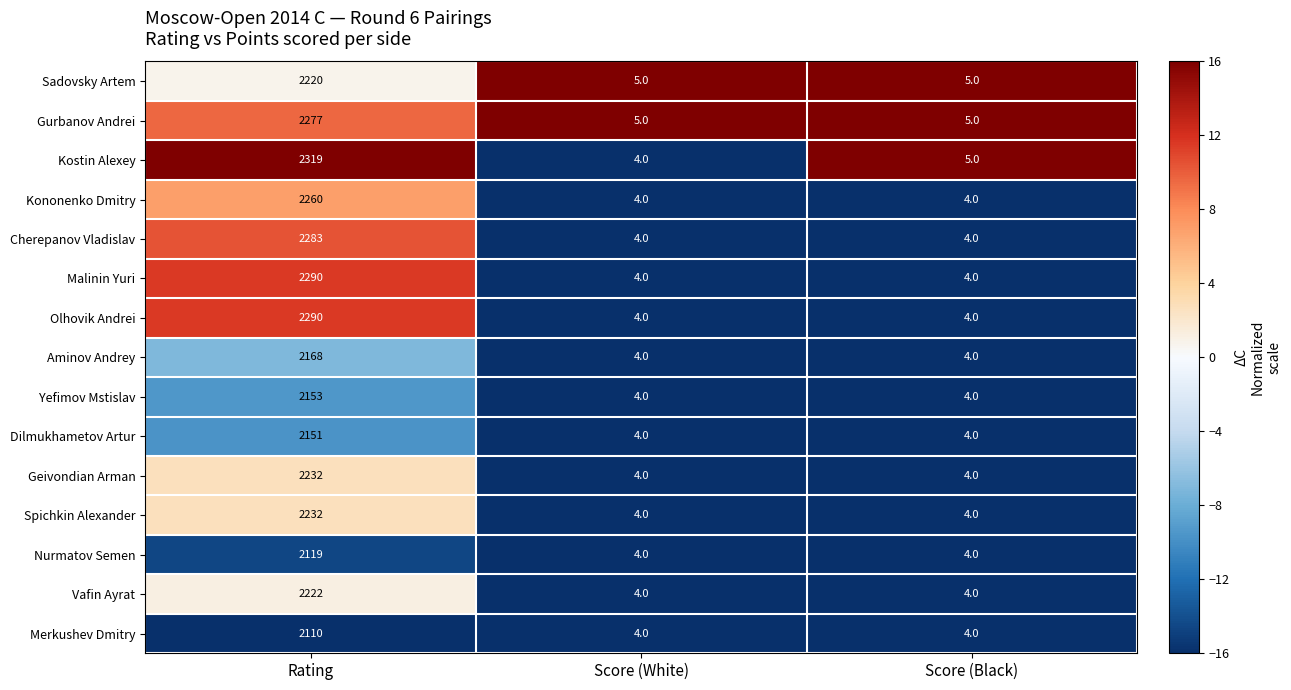

What is the sum of all Nurmatov Semen values?

2127